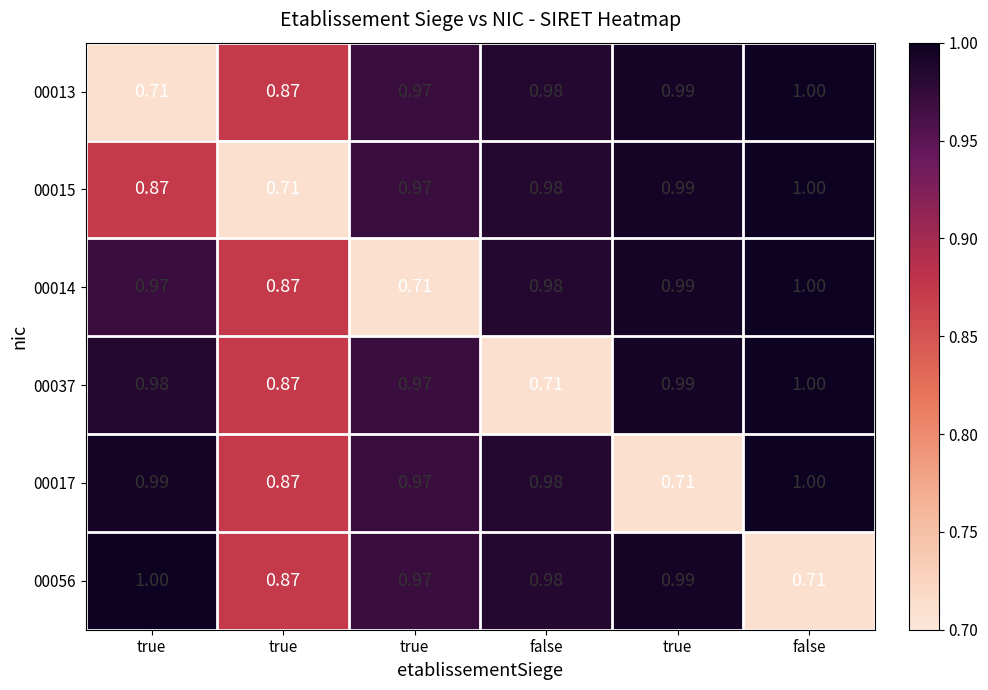

Which has a higher value, false or true?

false